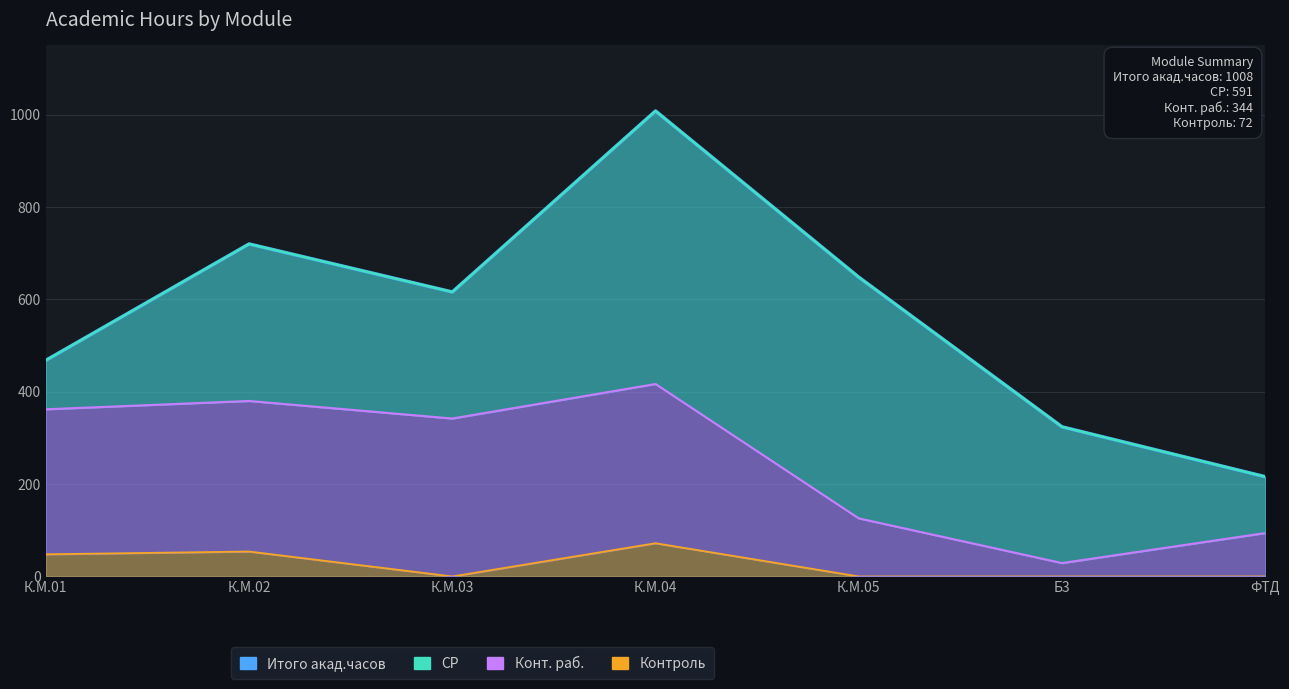

What is the difference between the maximum and minimum values?

792